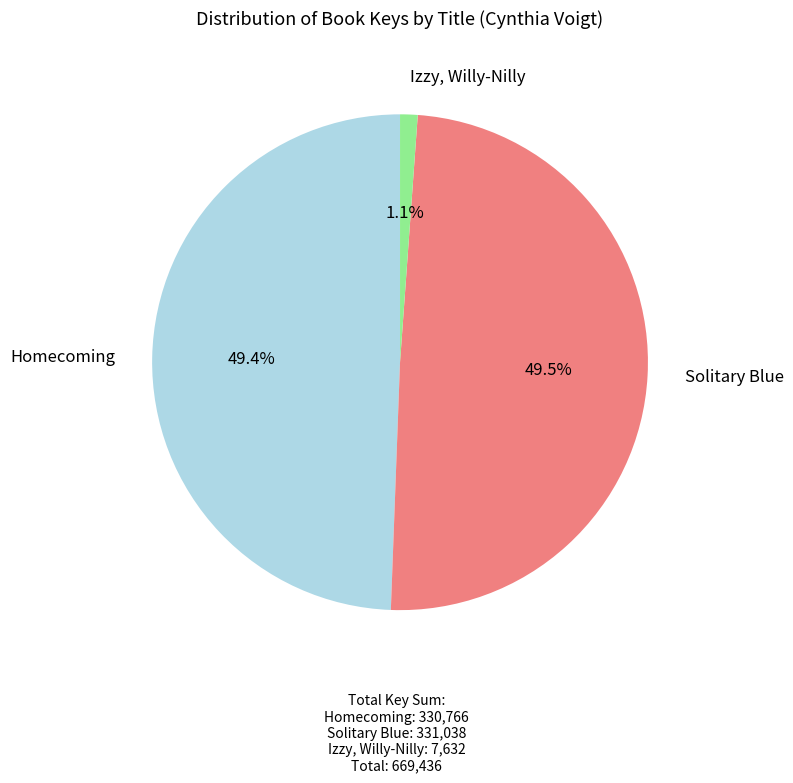

To the nearest percent, what percentage of the pie is Homecoming?

49%